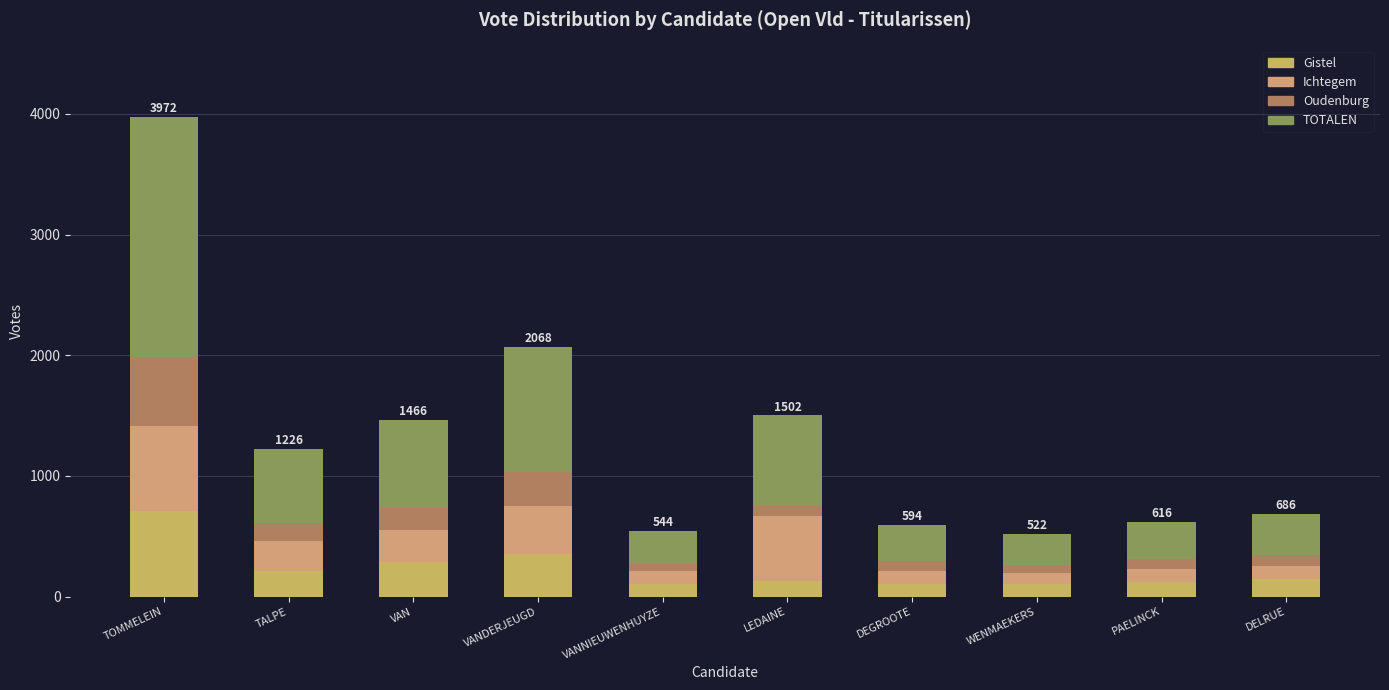

What are all the series names shown in the legend?

Gistel, Ichtegem, Oudenburg, TOTALEN